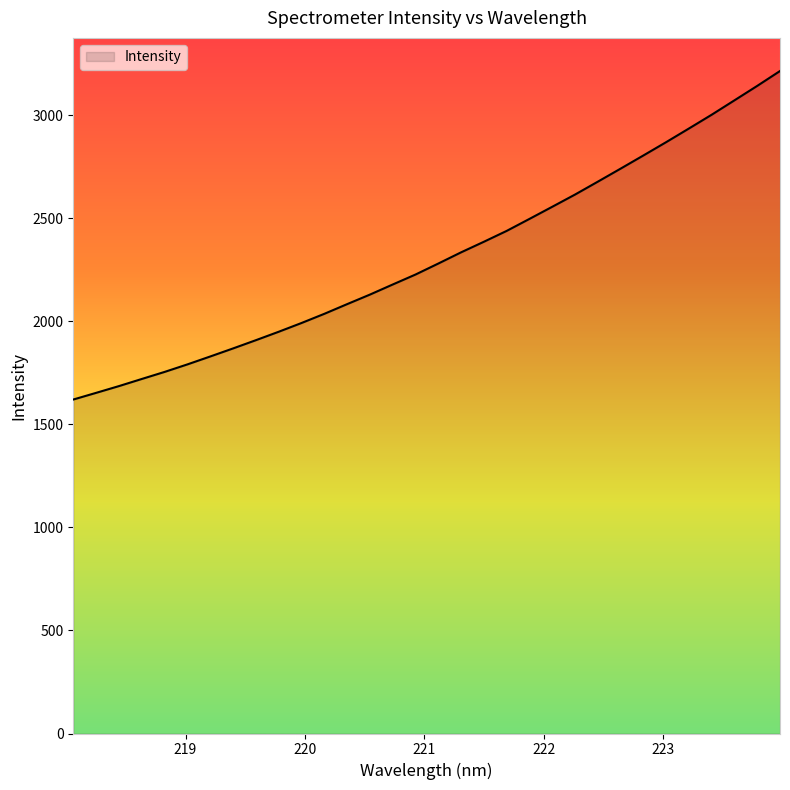

What is the minimum value shown in the chart?

1620.3